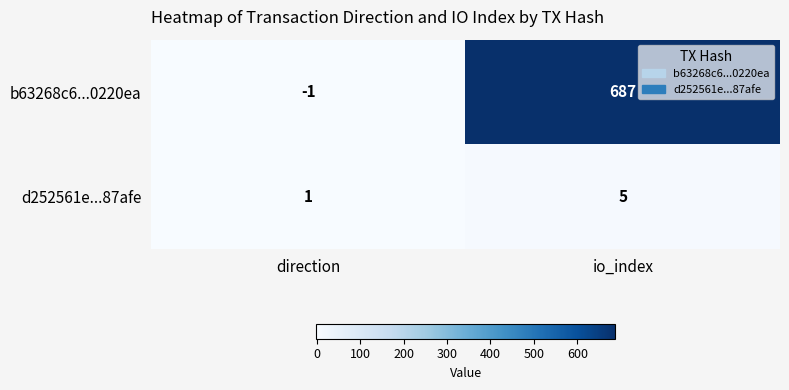

What is the maximum value shown in the chart?

687